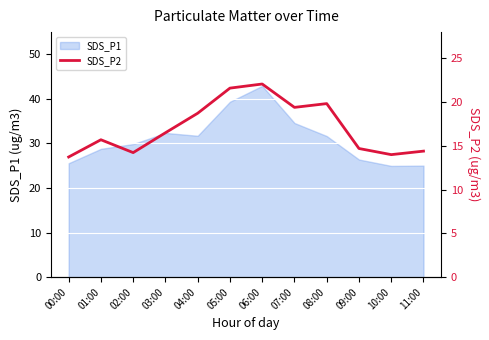

What is the label of the 2nd point from the left?

01:00